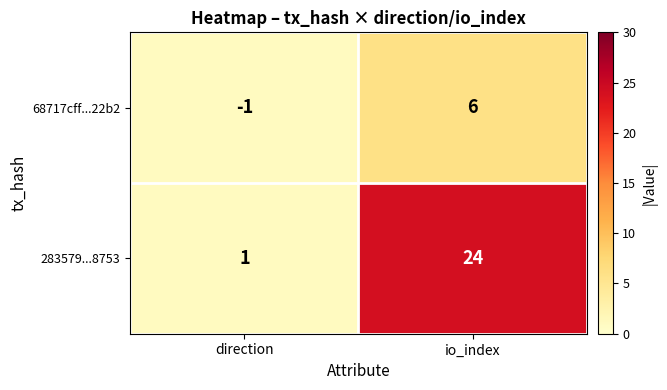

Is it true that 283579...8753 equals 12 at io_index?

False